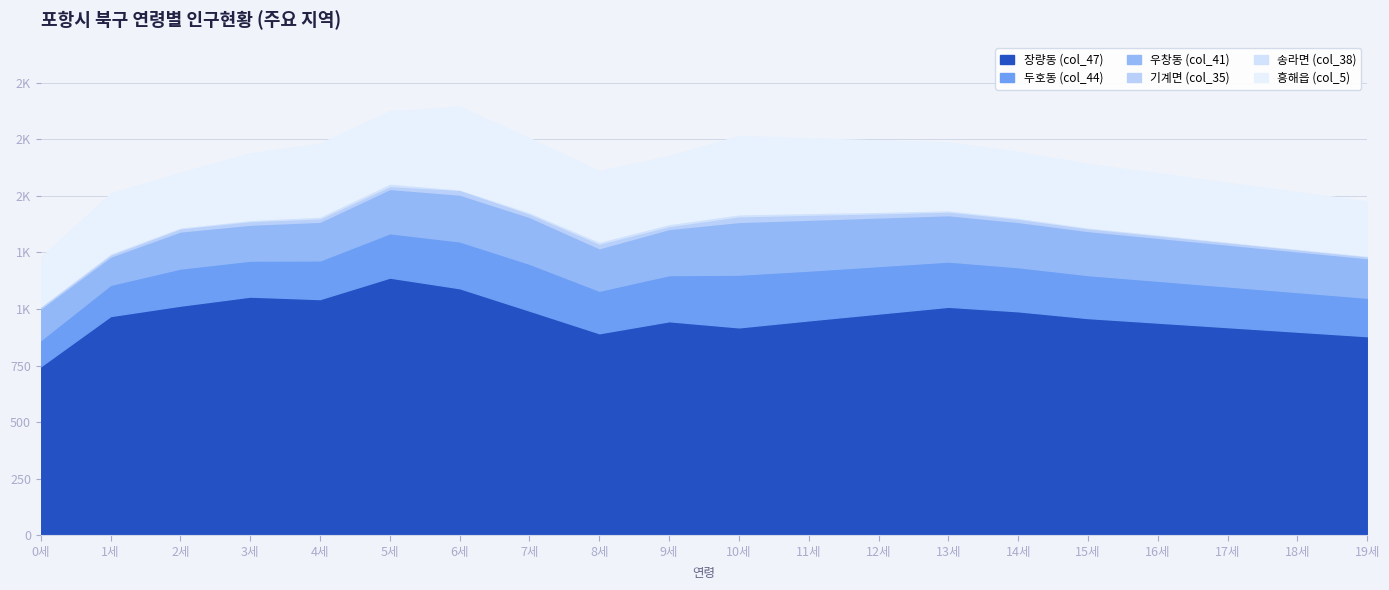

Does the chart have visible grid lines?

Yes